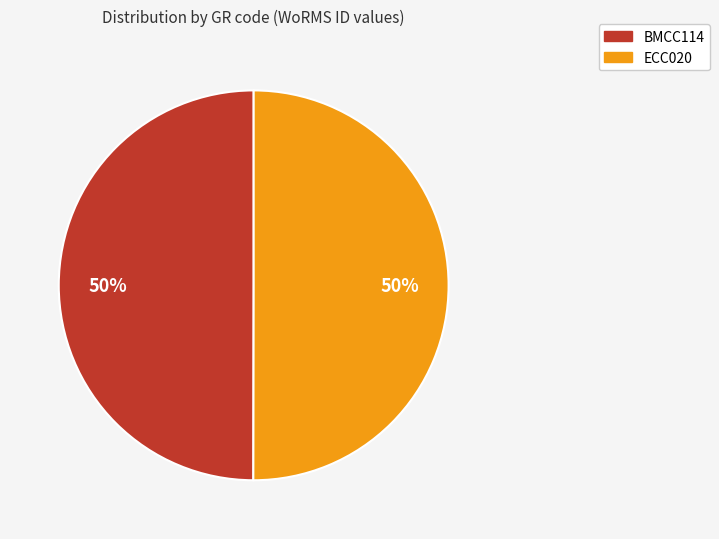

To the nearest percent, what percentage of the pie is ECC020?

50%